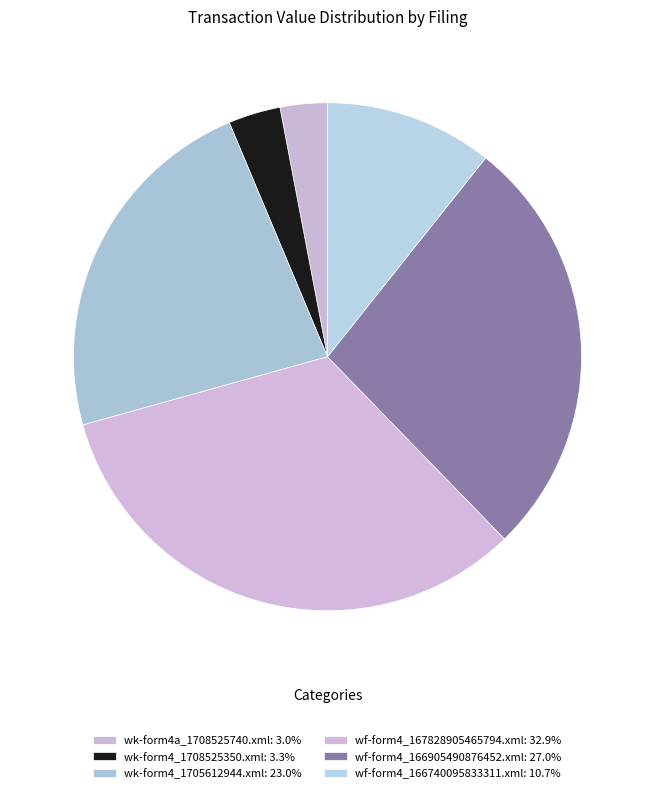

Which slice is the smallest?

wk-form4a_1708525740.xml